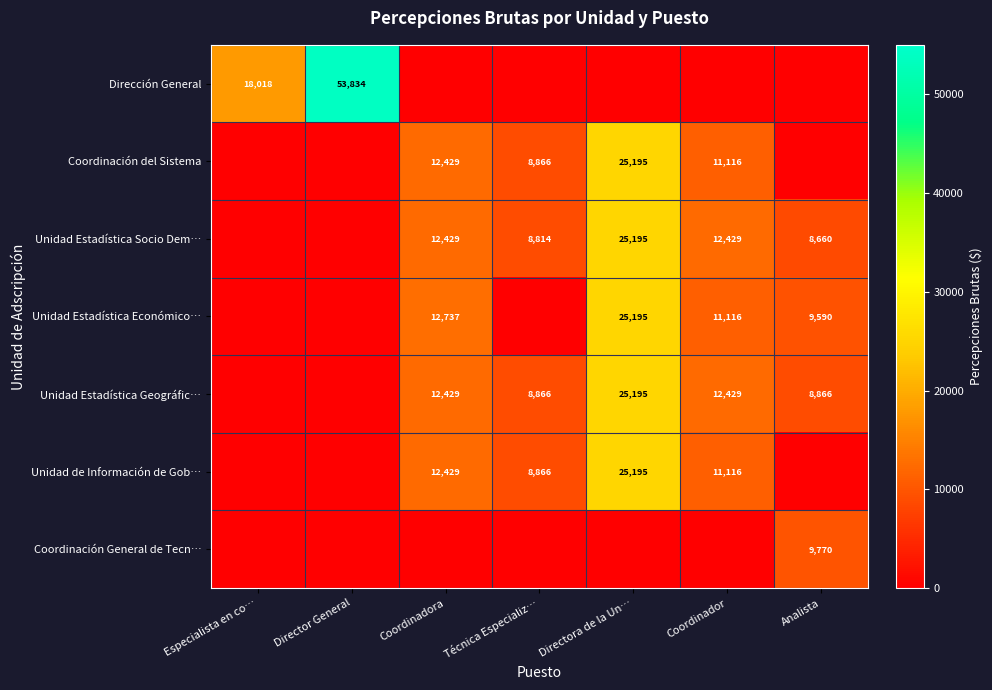

Is the value of Dirección General at Director General greater than the value of Coordinación del Sistema at Coordinadora?

Yes